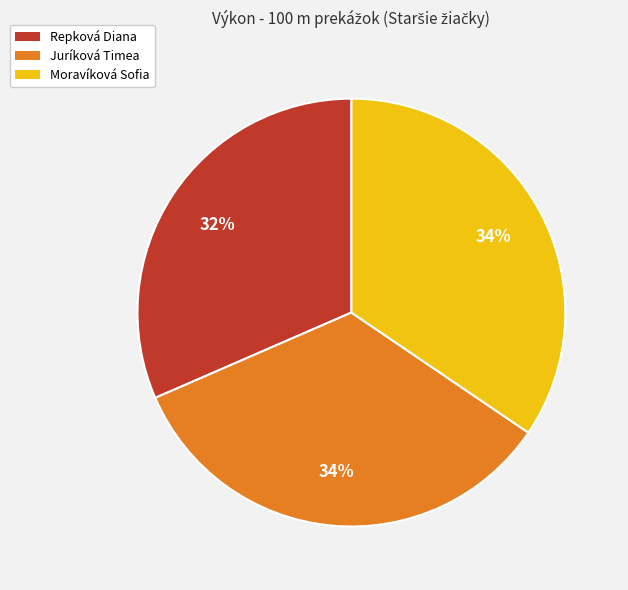

To the nearest percent, what percentage of the pie is Repková Diana?

32%